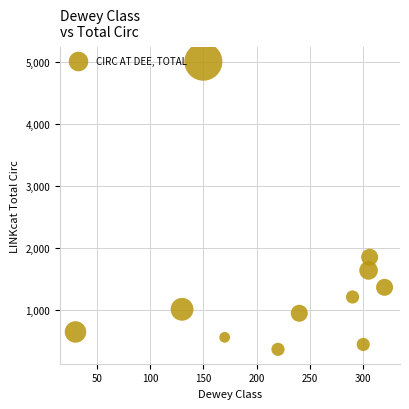

What is the average X value?

224